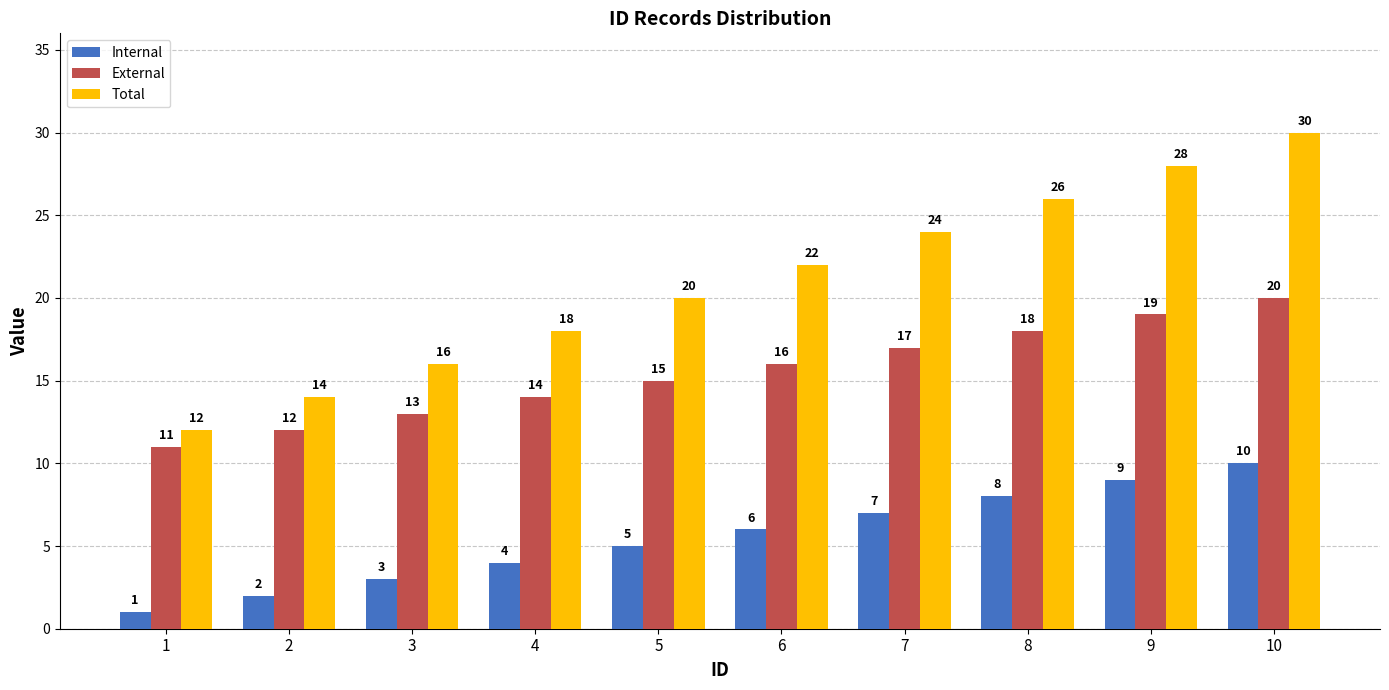

What is the difference between the maximum and minimum values in the Internal series?

9